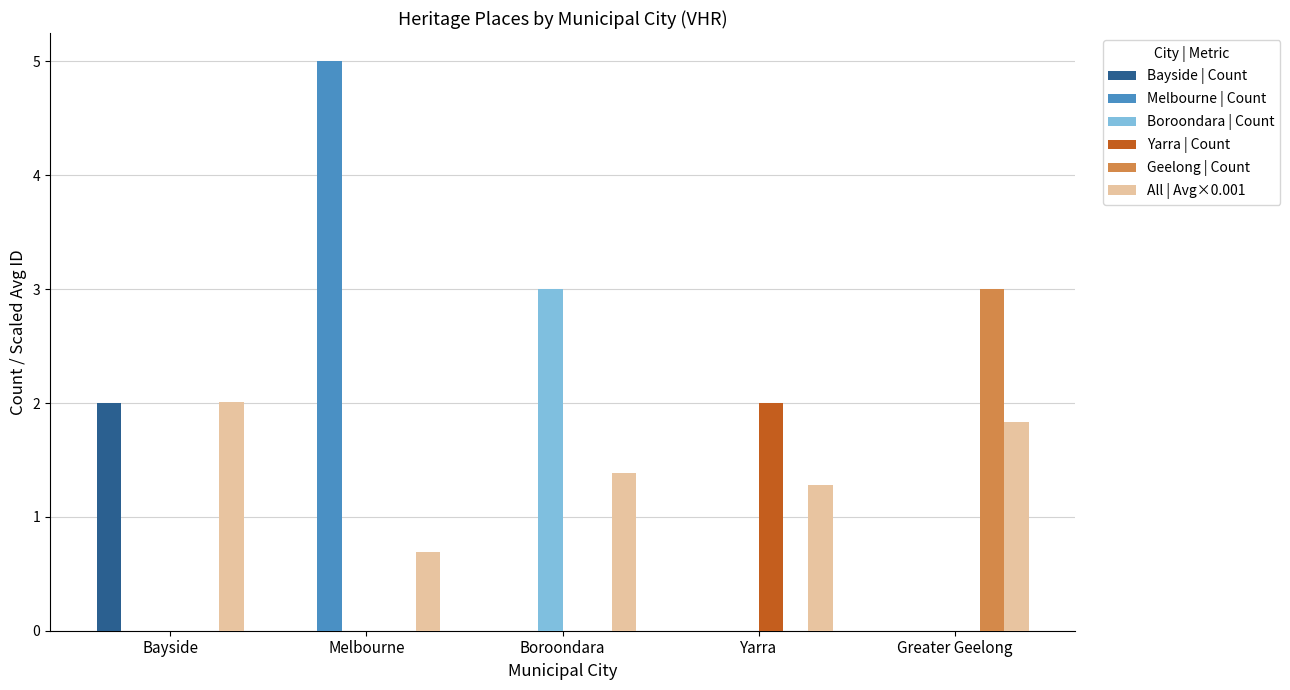

What is the sum of all Melbourne | Count values?

5.0